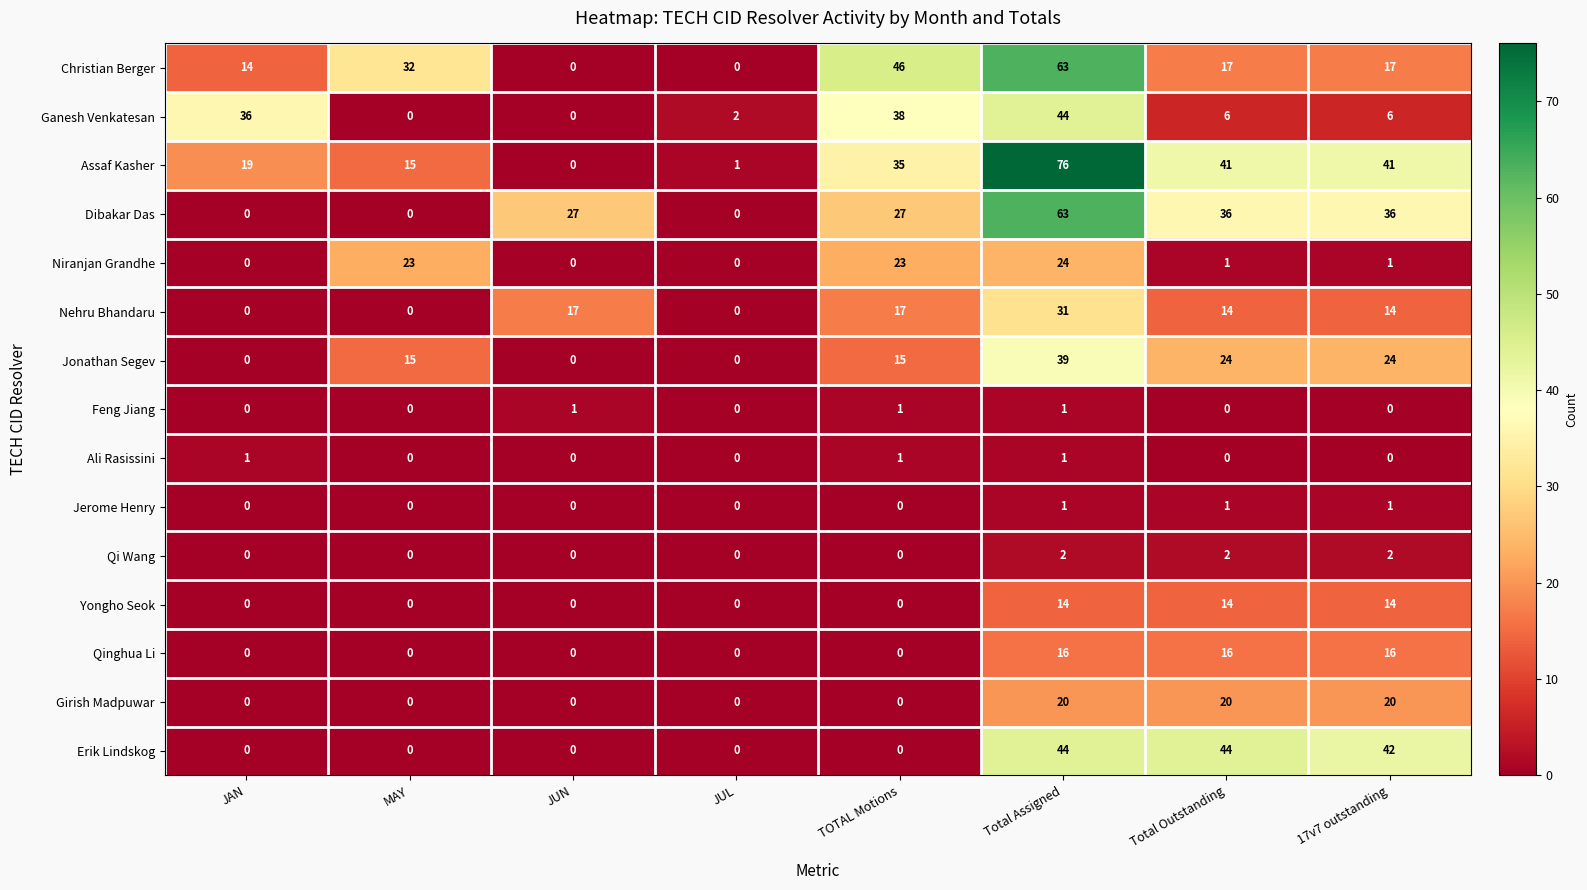

Which series has the widest spread of values?

Assaf Kasher